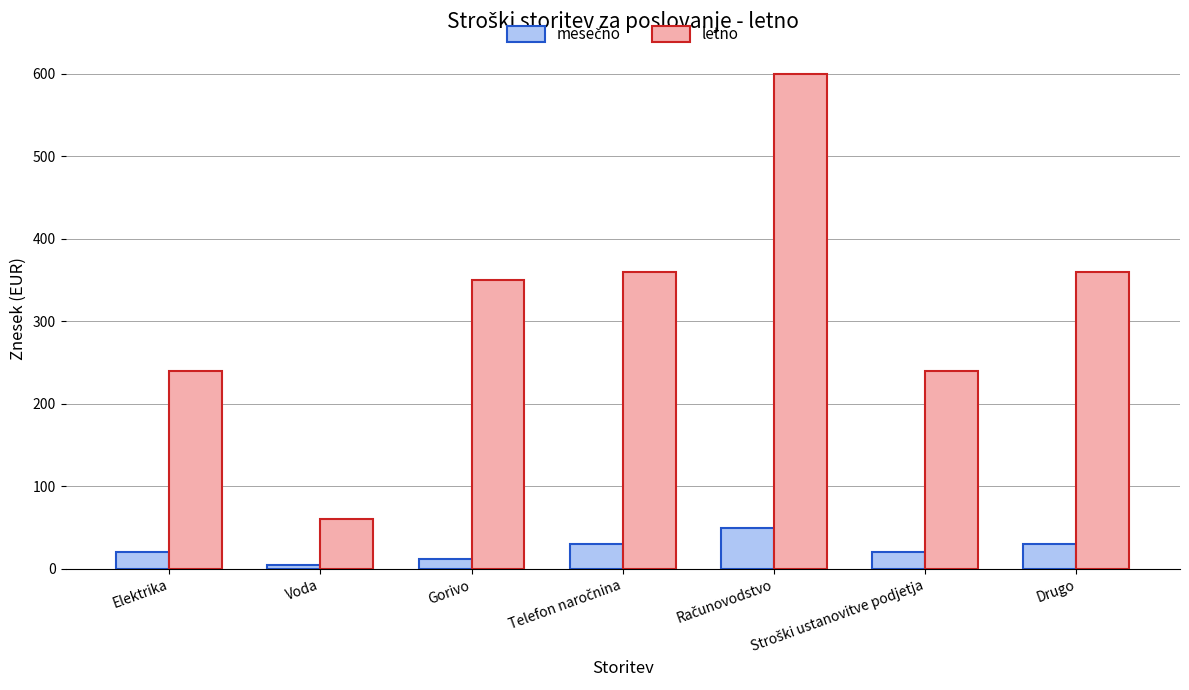

What position from the left is Elektrika?

1